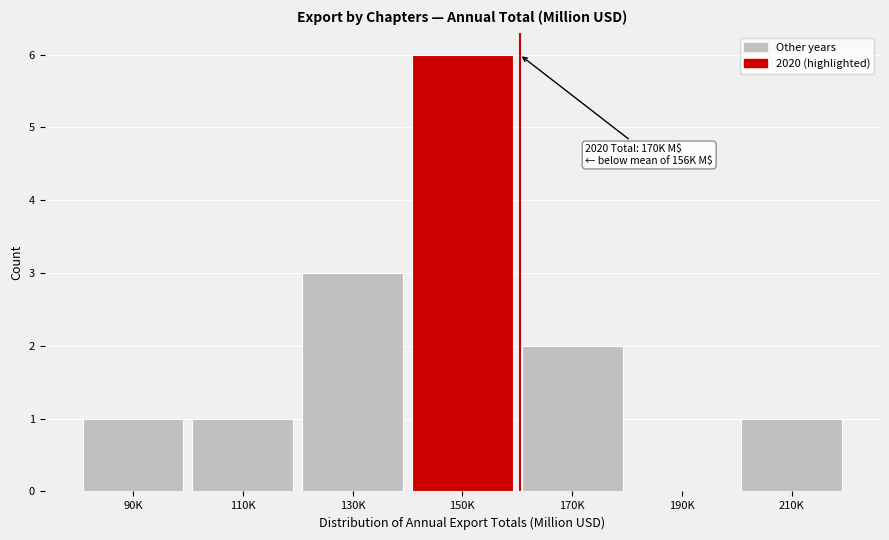

Reading left to right, list all the values displayed in this chart.

90K=1	110K=1	130K=3	150K=6	170K=2	190K=0	210K=1